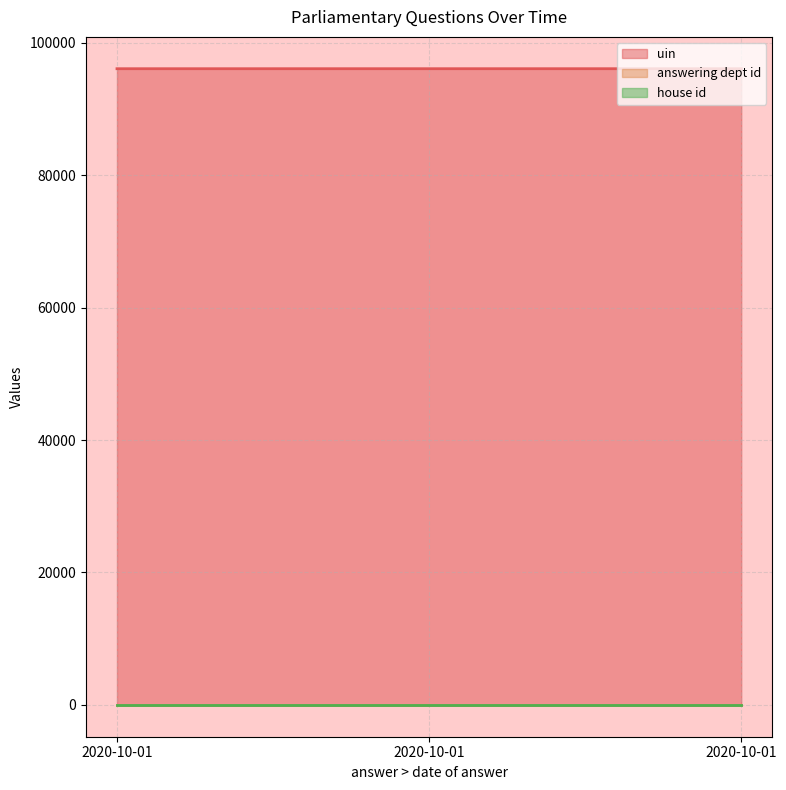

The uin series shows 151557 at 2020-10-01. True or false?

False